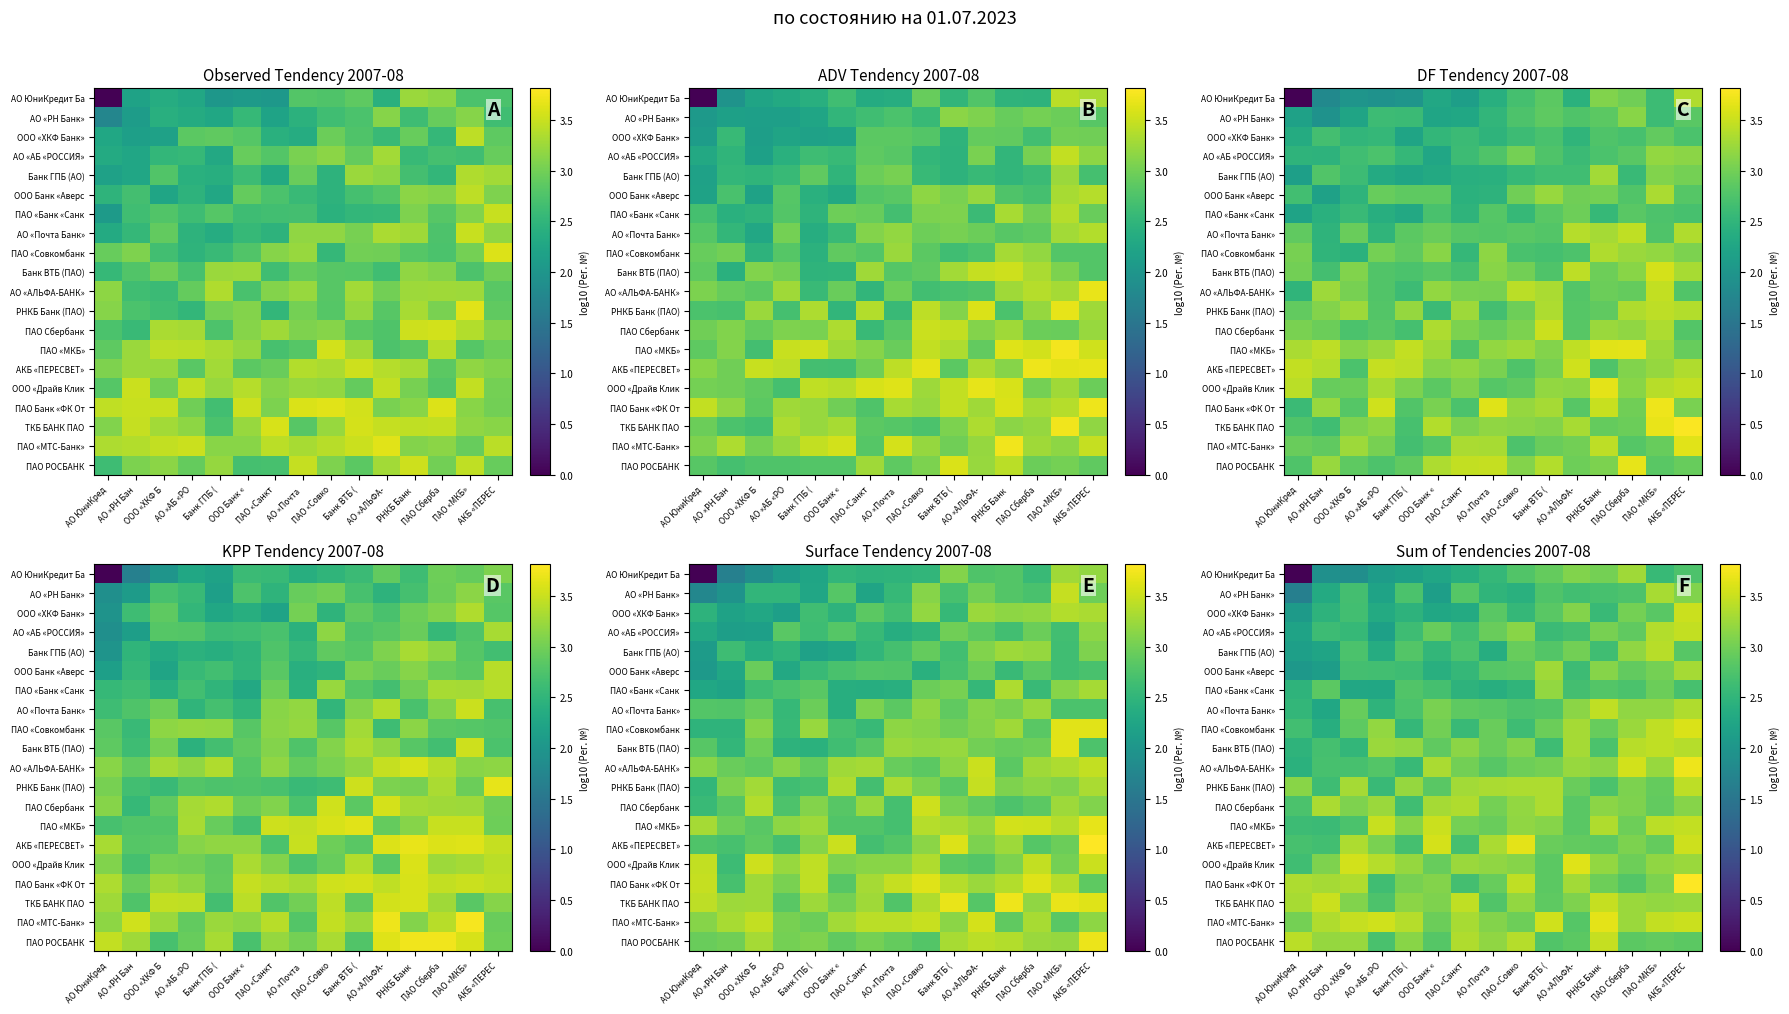

Count the number of data series in this chart.

20